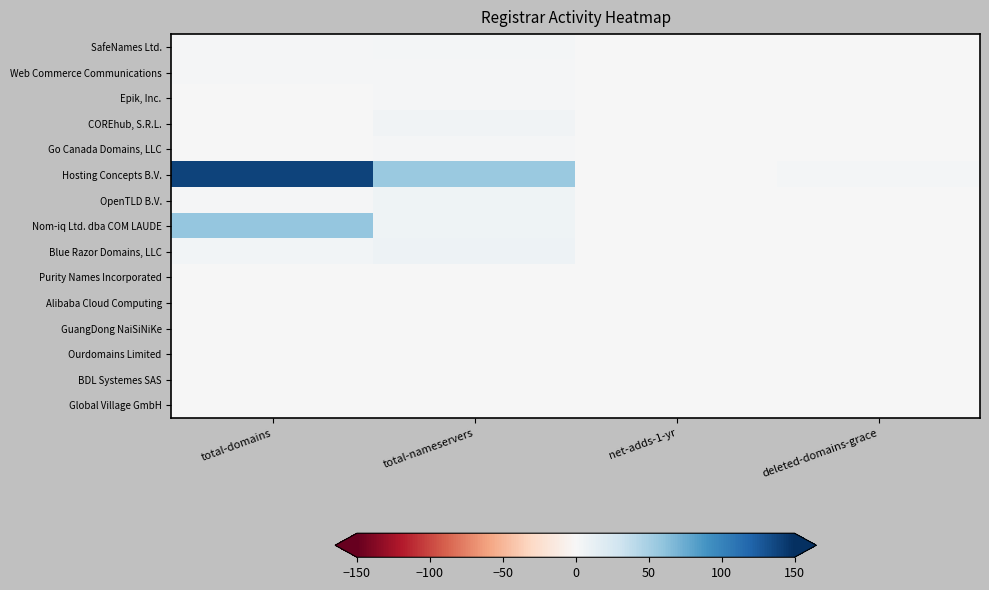

What is the spread (max minus min) of values at deleted-domains-grace?

3